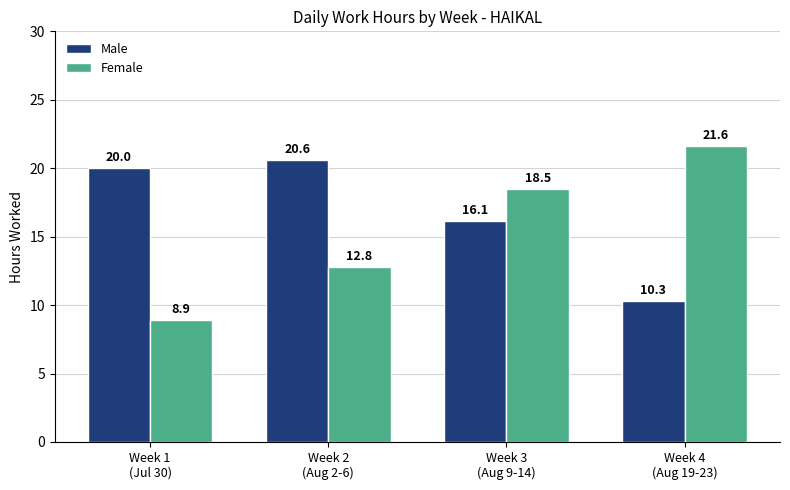

What is the lowest value of the Female series?

8.9